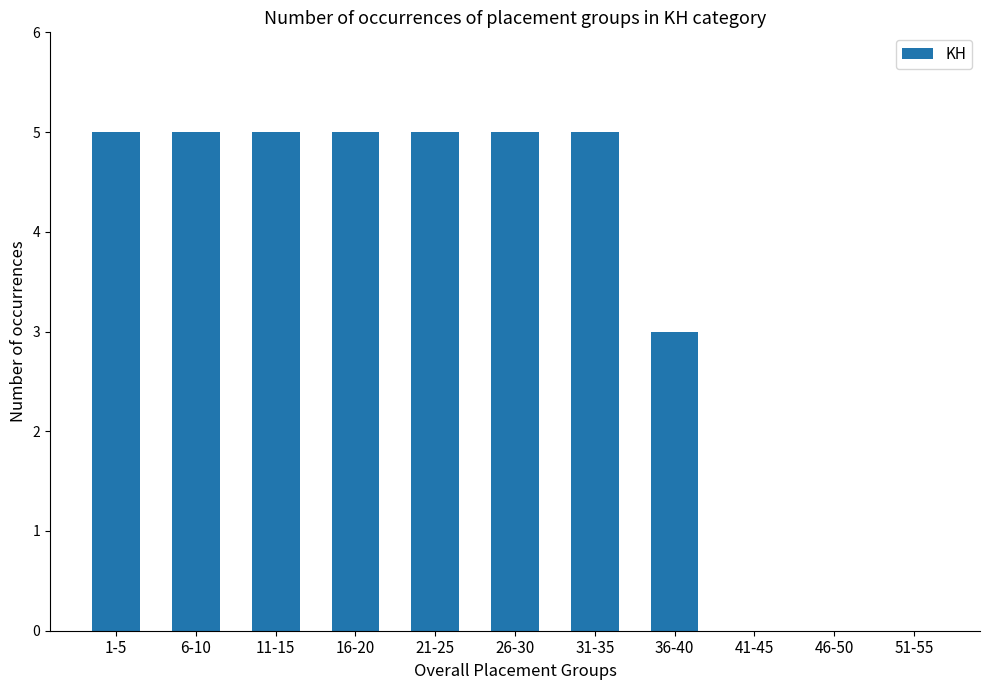

How many distinct data groups are displayed?

1